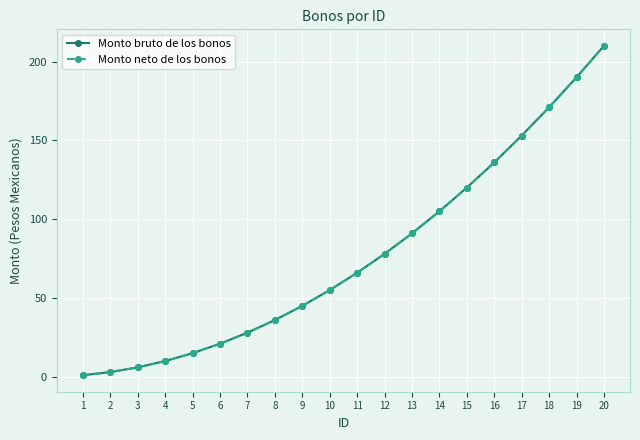

True or false: Monto bruto de los bonos and Monto neto de los bonos intersect in this chart.

False